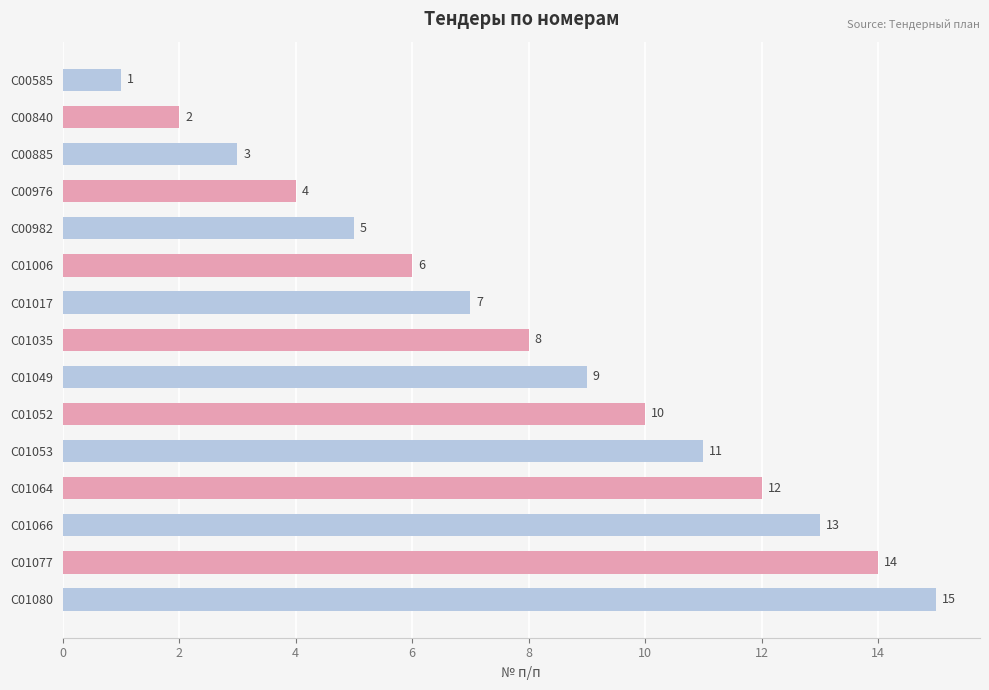

Are the bars grouped side by side (vs. stacked)?

No